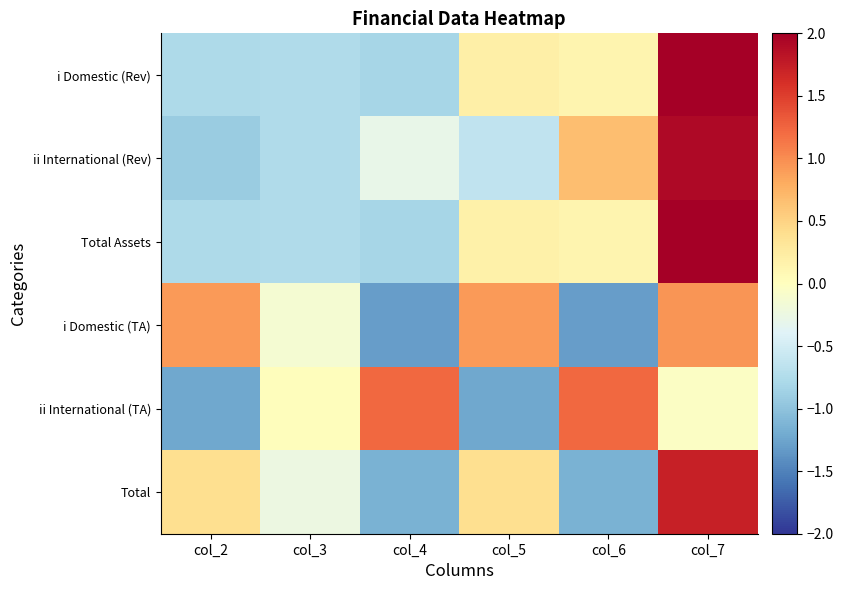

Reading left to right, transcribe all the data shown in this chart.

i Domestic (Rev): col_2=-0.8	col_3=-0.8	col_4=-0.8	col_5=0.2	col_6=0.1	col_7=2.0
ii International (Rev): col_2=-0.9	col_3=-0.8	col_4=-0.3	col_5=-0.6	col_6=0.7	col_7=1.9
Total Assets: col_2=-0.8	col_3=-0.8	col_4=-0.8	col_5=0.2	col_6=0.1	col_7=2.0
i Domestic (TA): col_2=0.9	col_3=-0.1	col_4=-1.3	col_5=0.9	col_6=-1.3	col_7=0.9
ii International (TA): col_2=-1.2	col_3=0.0	col_4=1.2	col_5=-1.2	col_6=1.2	col_7=-0.0
Total: col_2=0.4	col_3=-0.2	col_4=-1.1	col_5=0.4	col_6=-1.1	col_7=1.7